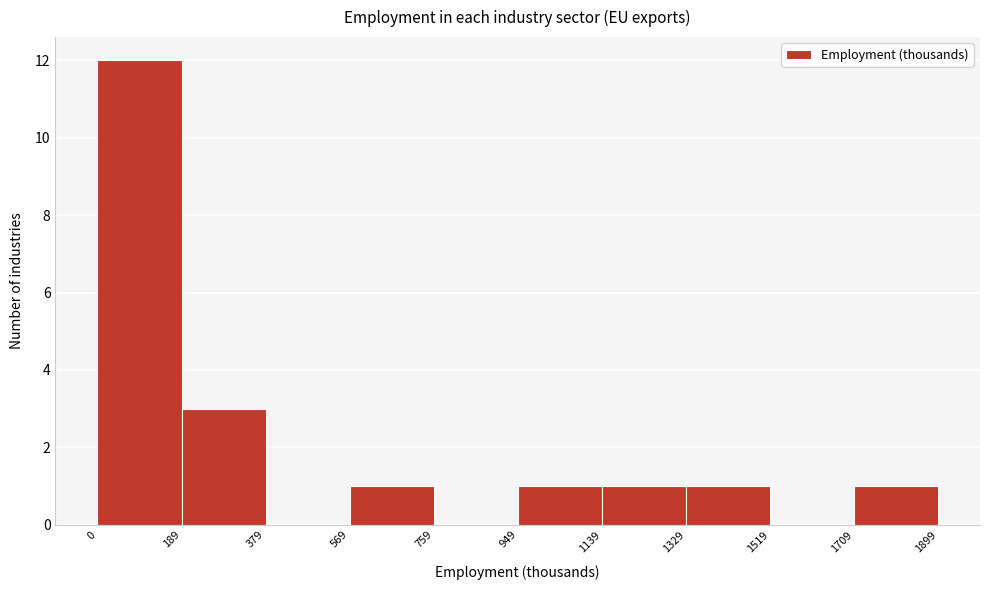

What is the height of the bar covering 569 to 759 on the x-axis? The values are not printed on the chart, so give them approximately, as read against the axis.

1